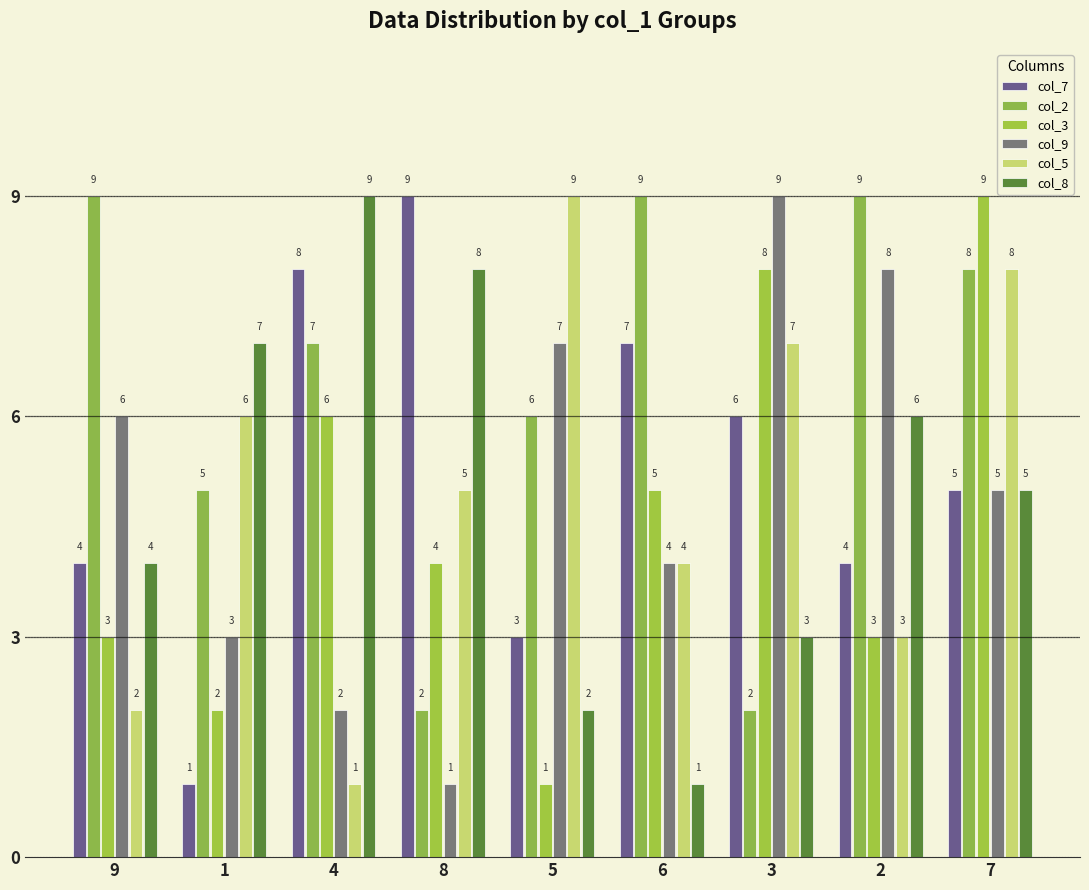

Count the number of categories in the chart.

9